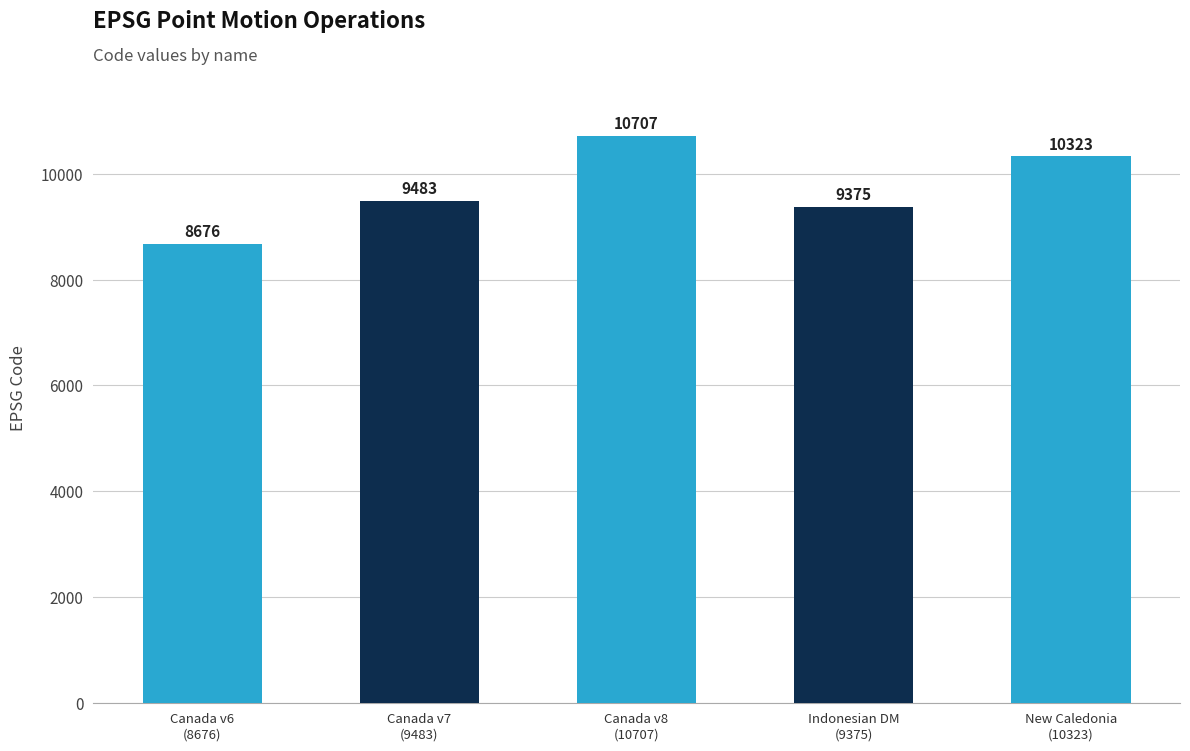

List the labels in order of value, smallest first.

Canada v6
(8676), Indonesian DM
(9375), Canada v7
(9483), New Caledonia
(10323), Canada v8
(10707)